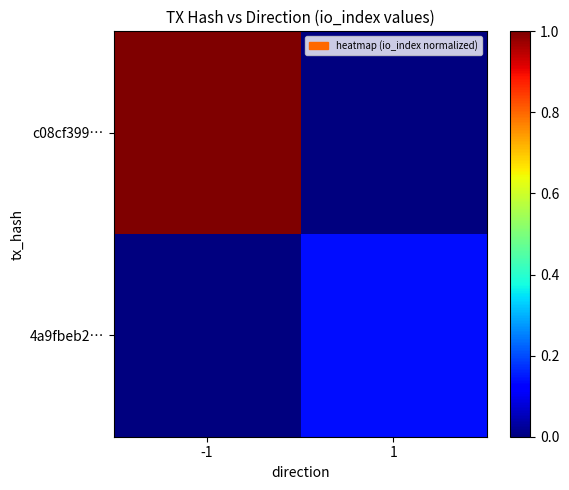

Reading left to right, what are all the values shown in this chart?

c08cf399…: -1=1.0	1=0.0
4a9fbeb2…: -1=0.0	1=0.1